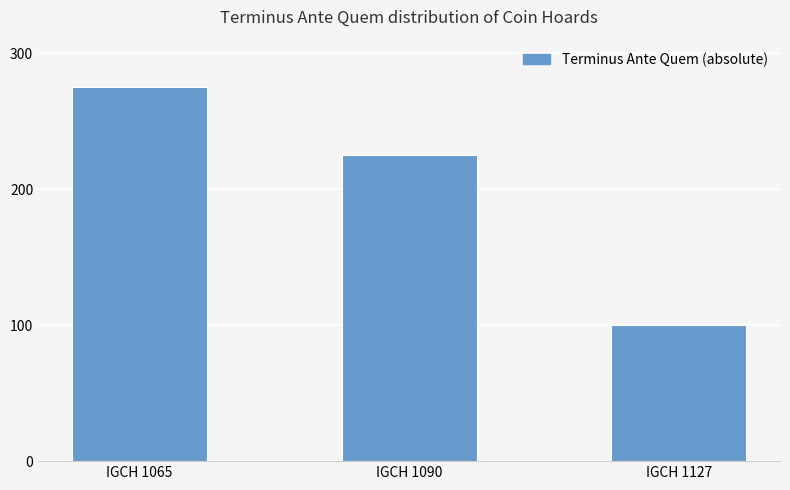

Which category has the highest value across all series?

IGCH 1065